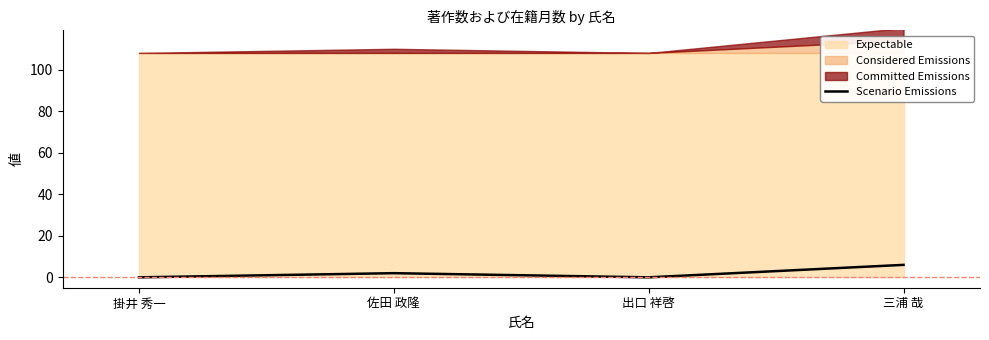

Which has a higher value, 出口 祥啓 or 掛井 秀一?

出口 祥啓